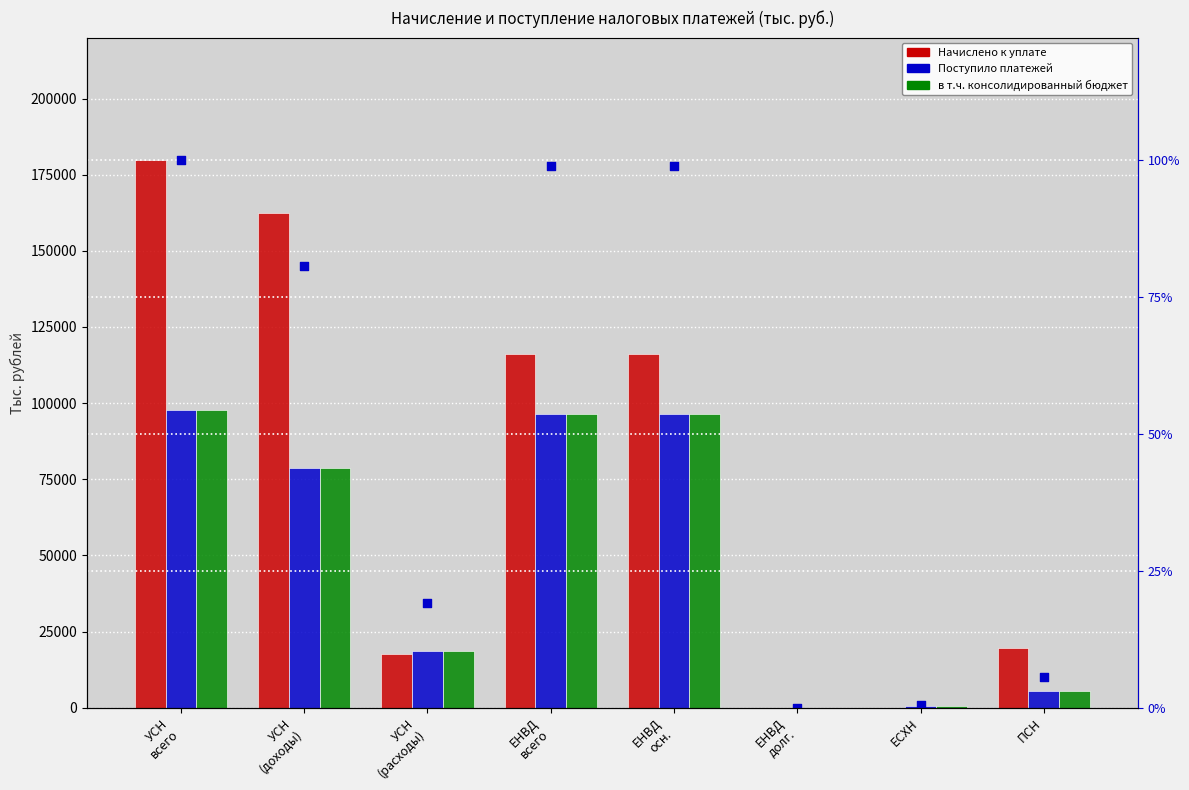

Which series reaches the maximum Y coordinate?

Начислено к уплате